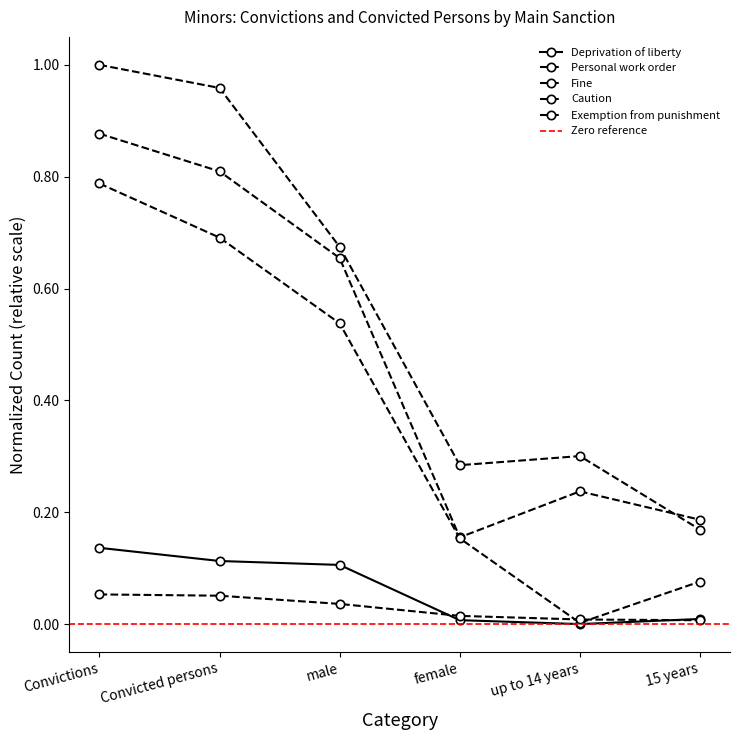

Which label corresponds to the largest value in the chart?

Convictions